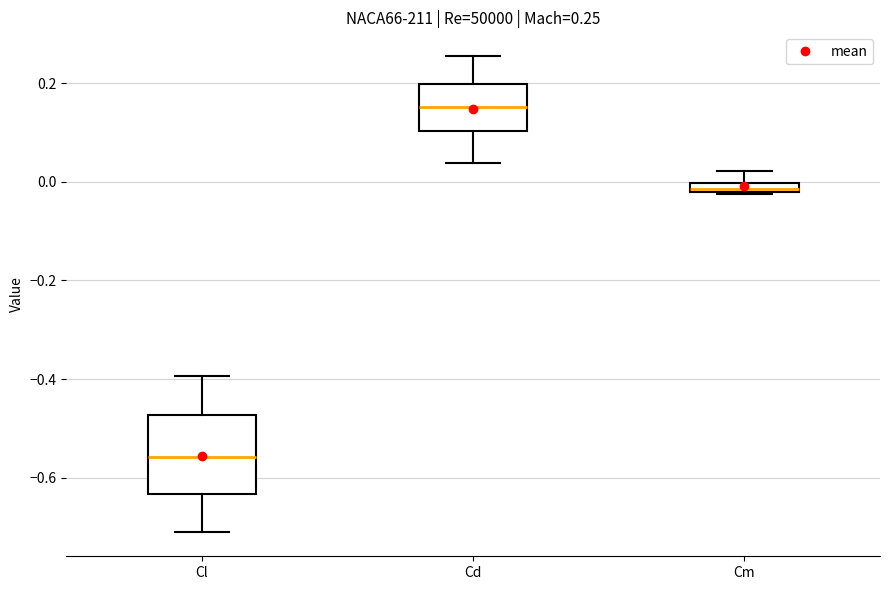

Which box's median line is the lowest?

Cl